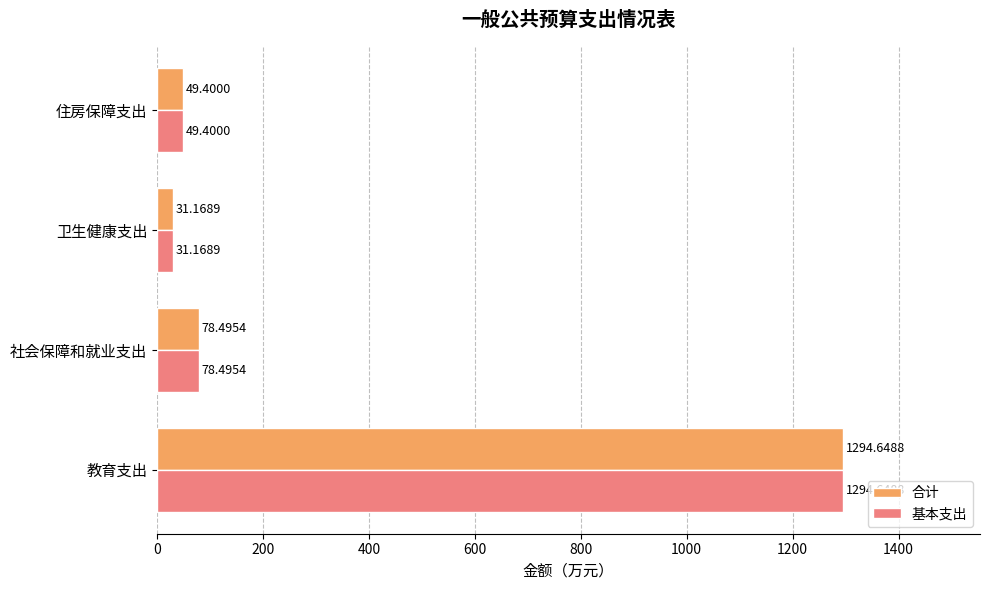

Which category has the highest value across all series?

教育支出